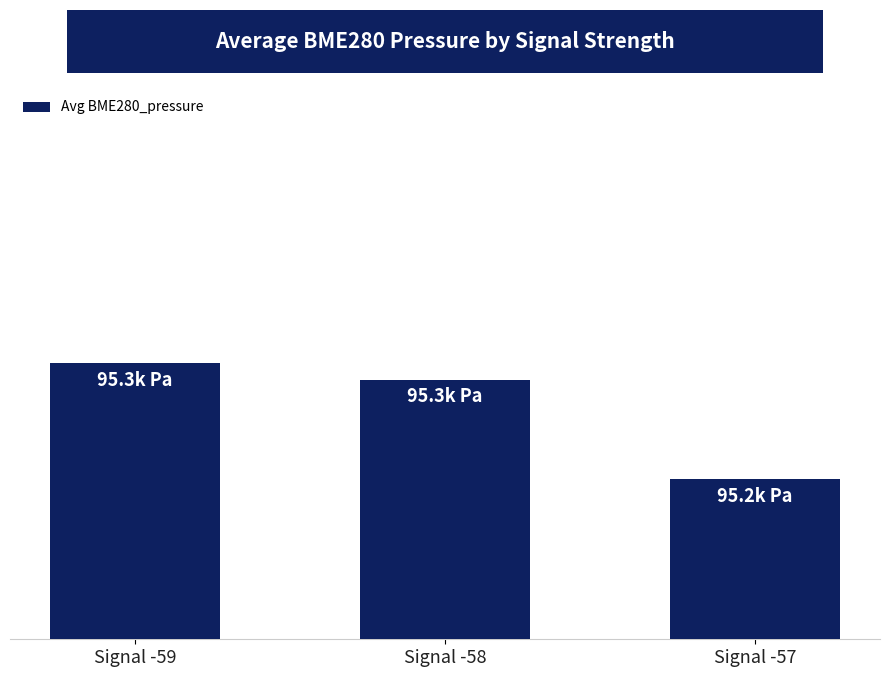

Which category has the lowest value across all series?

Signal -57